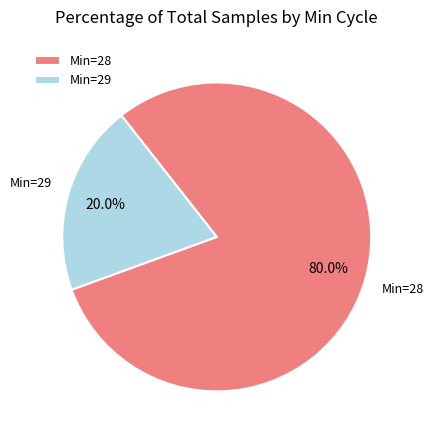

Is there any slice that represents more than half of the pie?

Yes